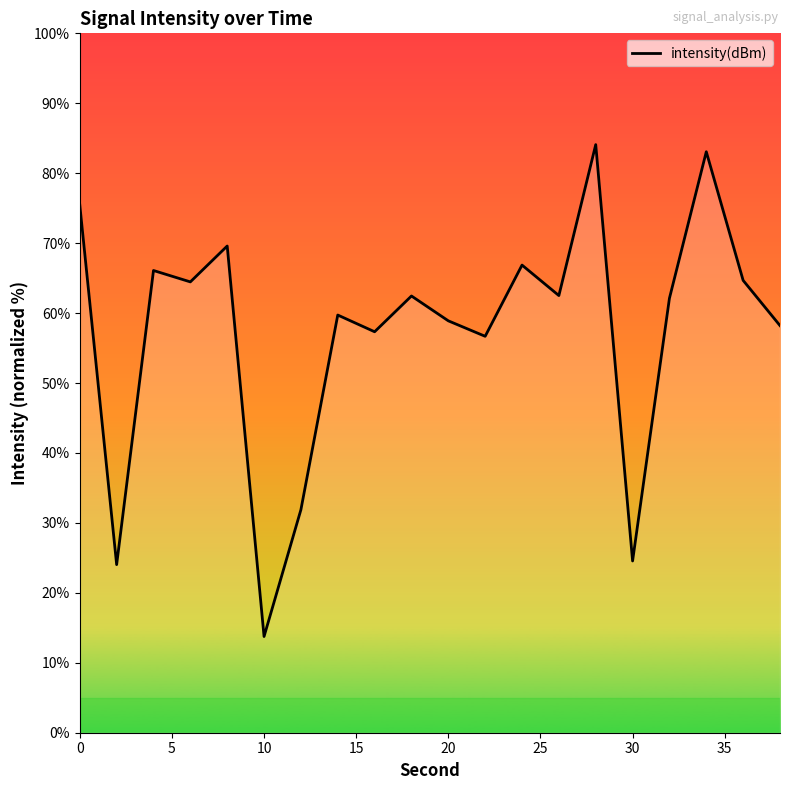

True or false: there are more than 1 points higher than both neighbors.

True